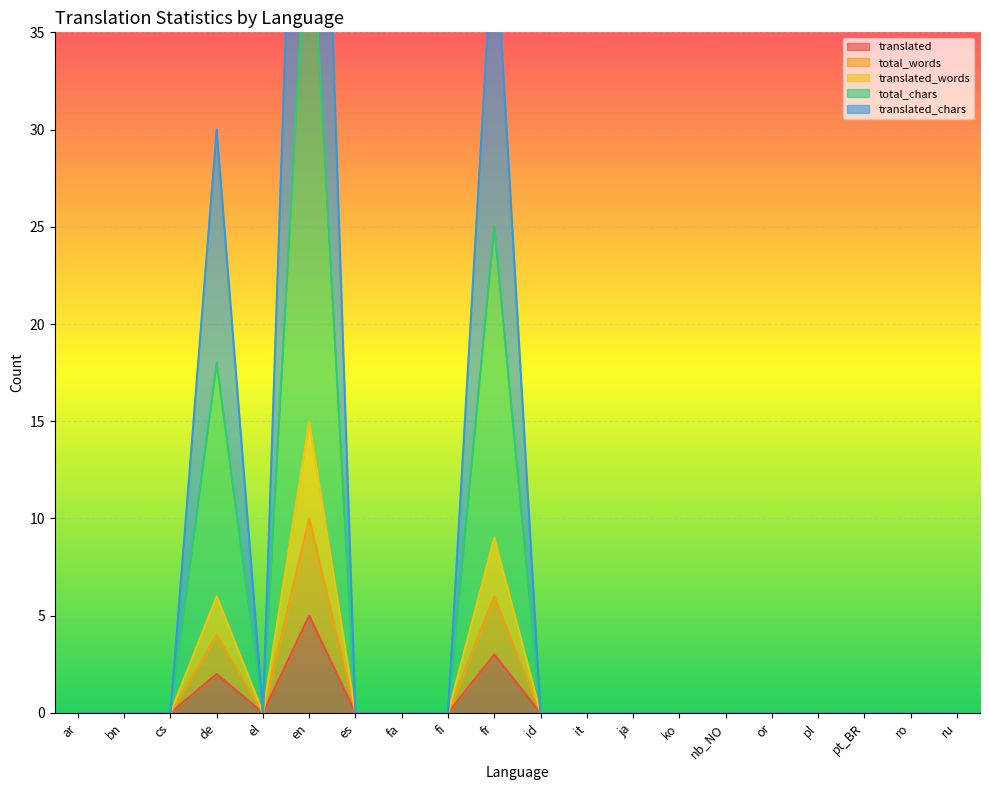

What is the value of the translated point at the 4th from the left?

2